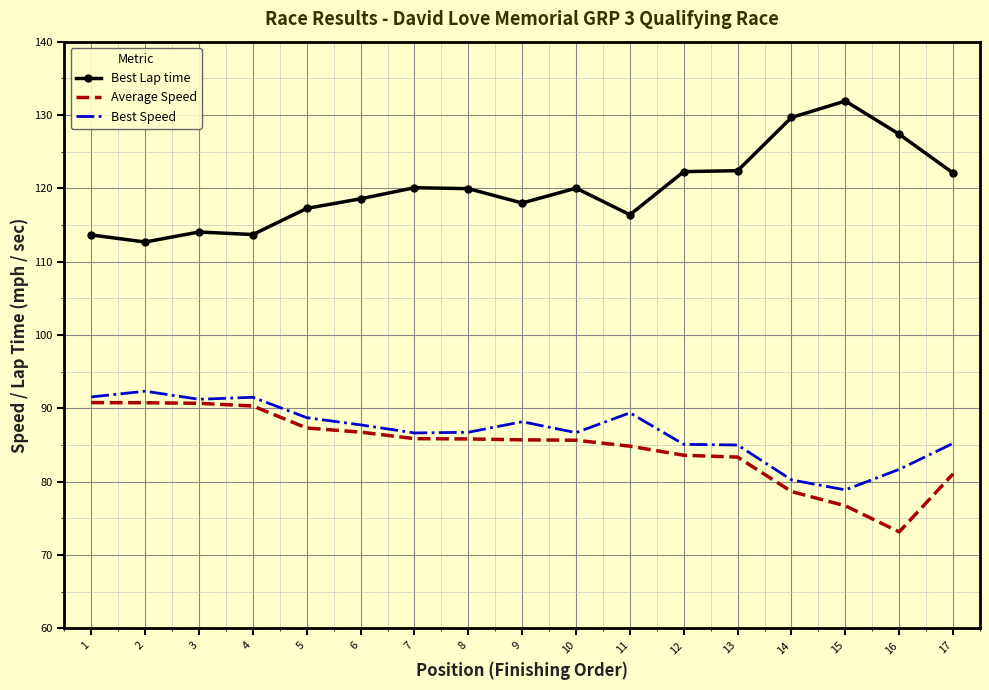

What is the difference between the highest and lowest values at 4?

23.4